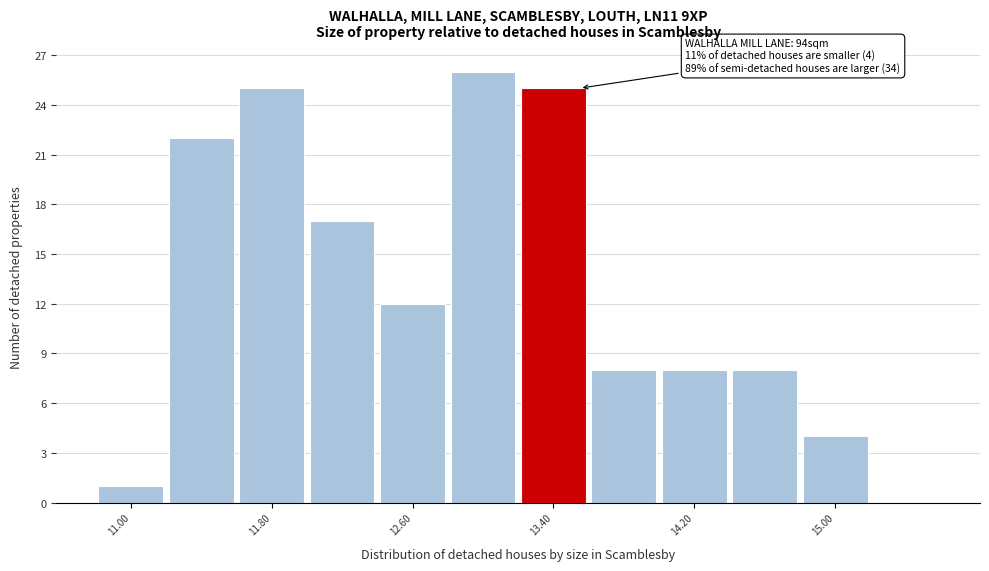

Over which range of the x-axis is the bar tallest?

12.8 to 13.2